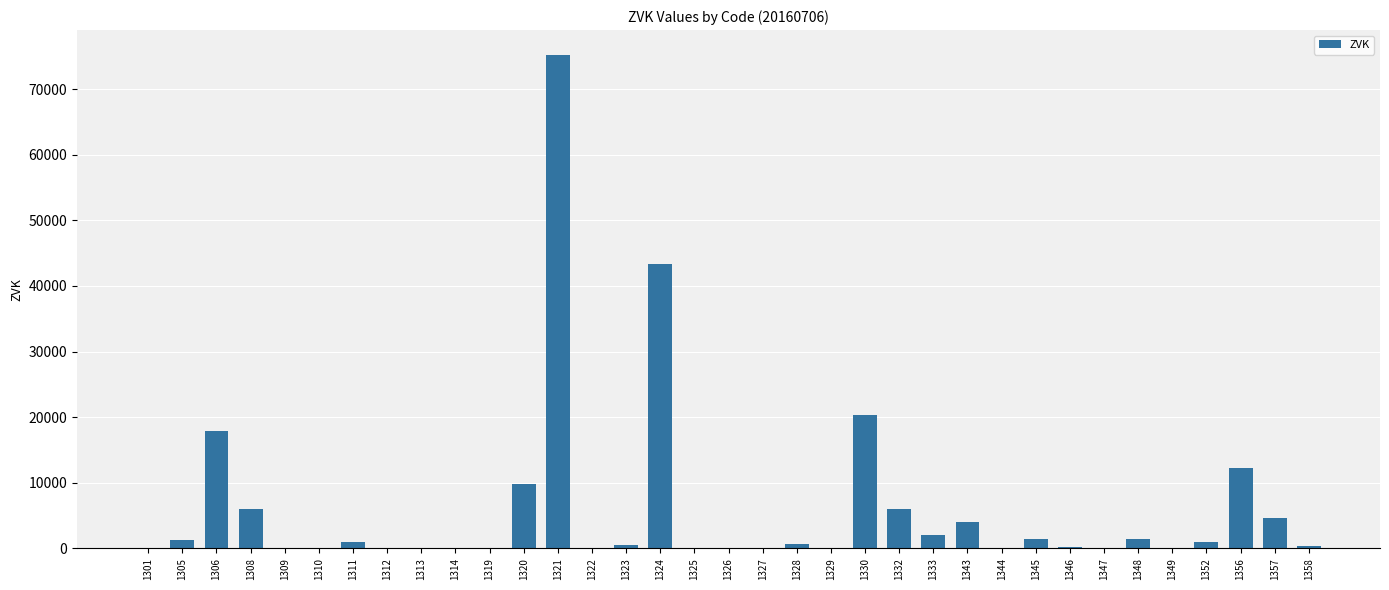

The value at 1322 is 0. True or false?

True